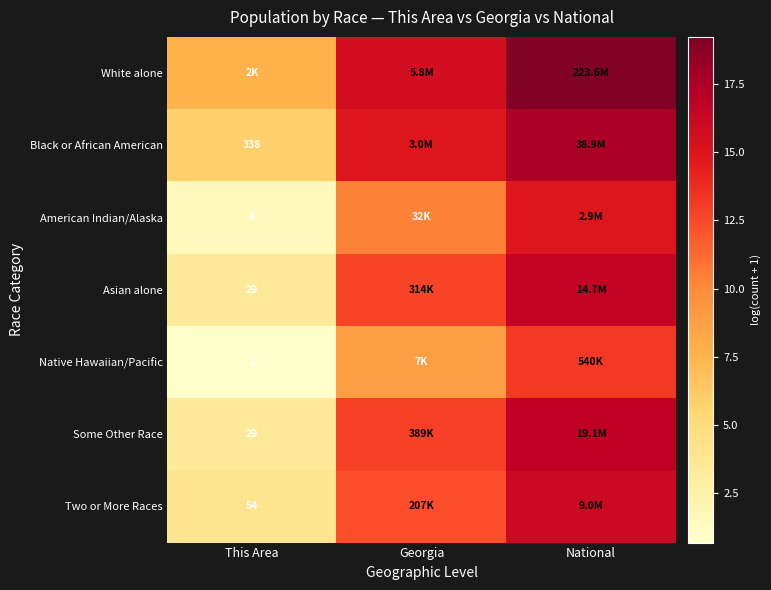

What is the average value of the American Indian/Alaska series?

9.0